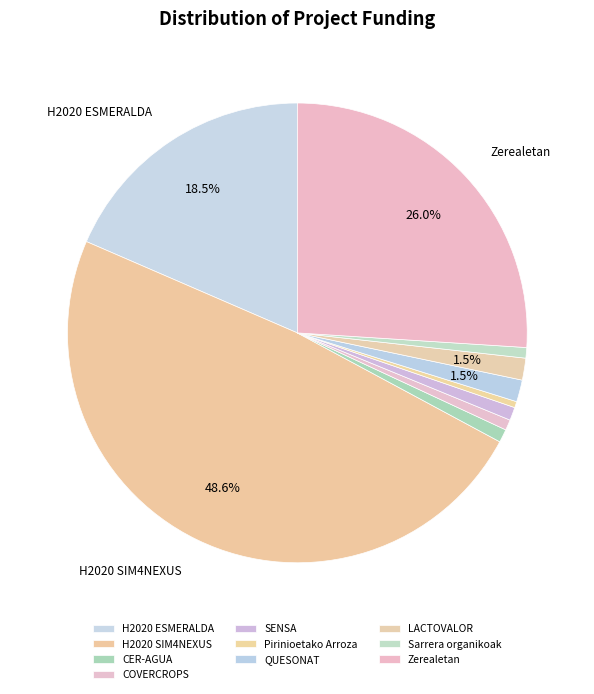

What is the ratio of the value at Zerealetan to the value at QUESONAT?

16.9